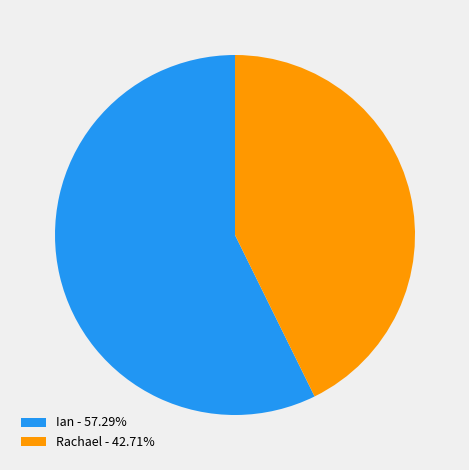

Count the number of slices in the pie.

2